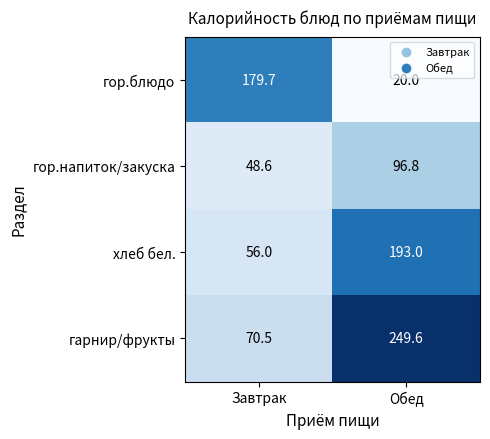

Rank the series at Завтрак from highest to lowest value.

гор.блюдо, гарнир/фрукты, хлеб бел., гор.напиток/закуска